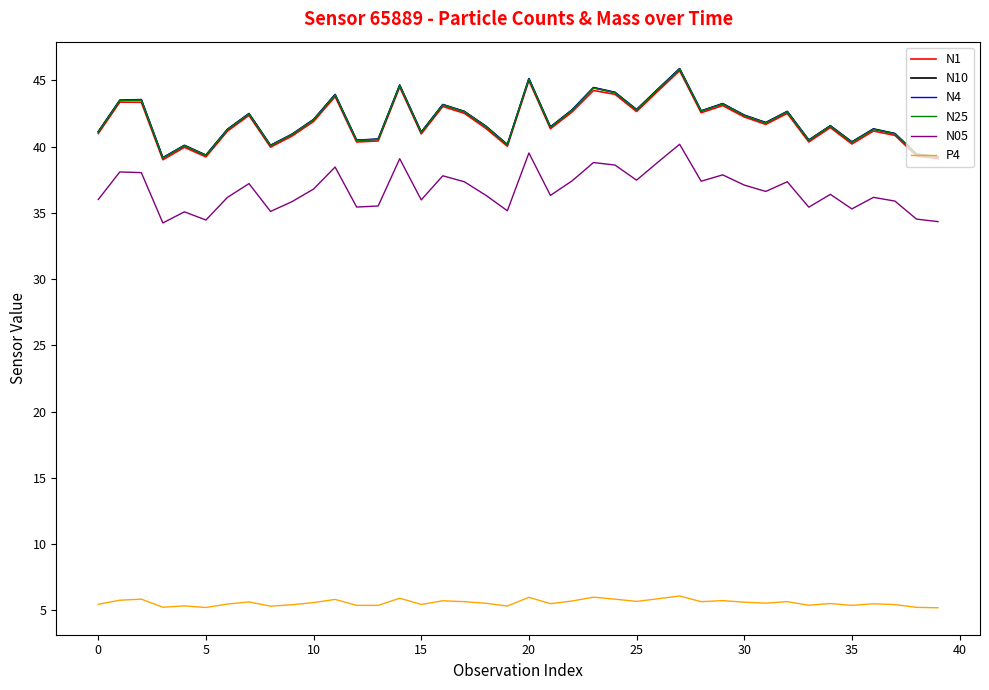

True or false: N1 and N4 intersect in this chart.

False